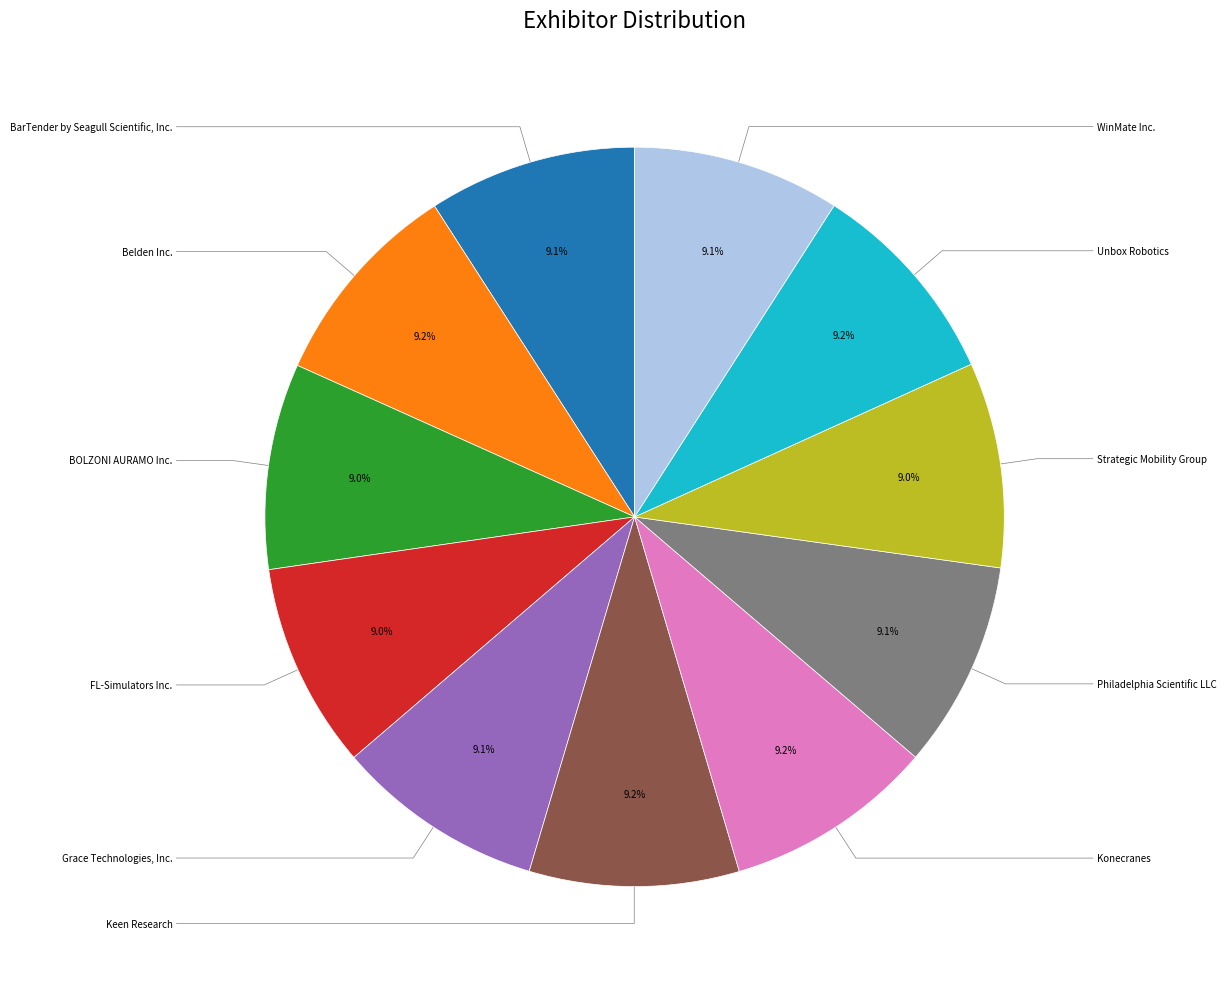

Is there a majority slice in this chart?

No